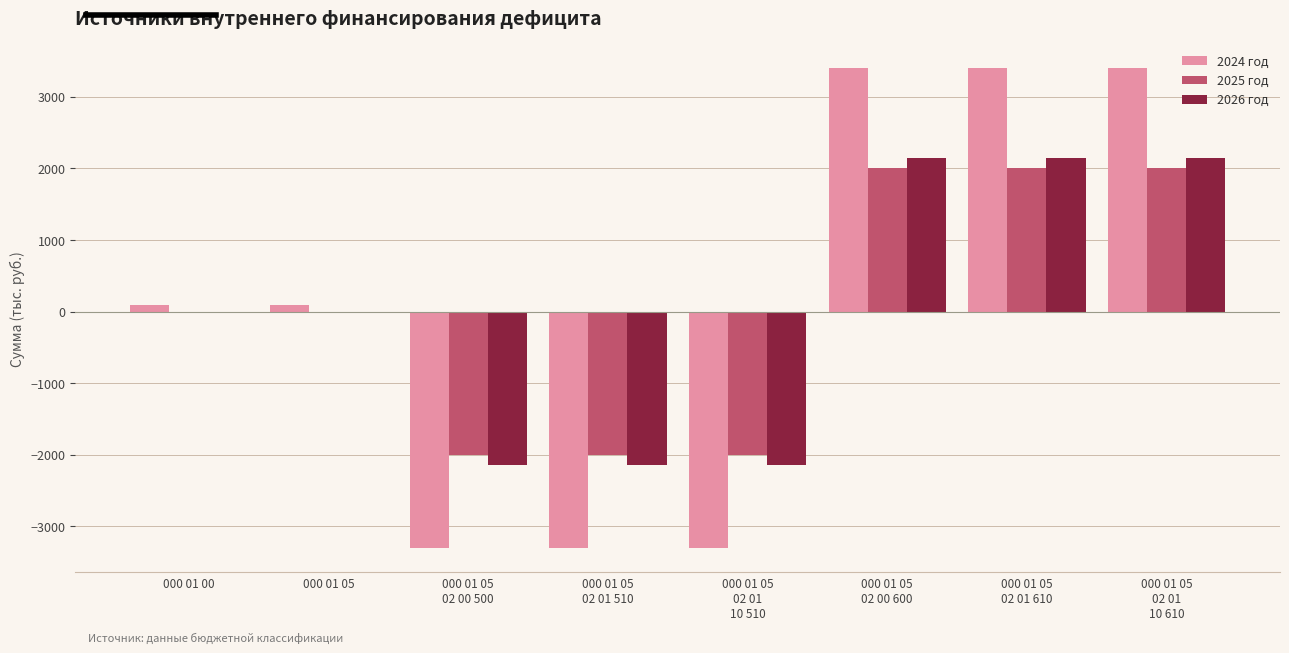

Between 000 01 05
02 00 500 and 000 01 05
02 00 600, which series saw the biggest shift?

2024 год